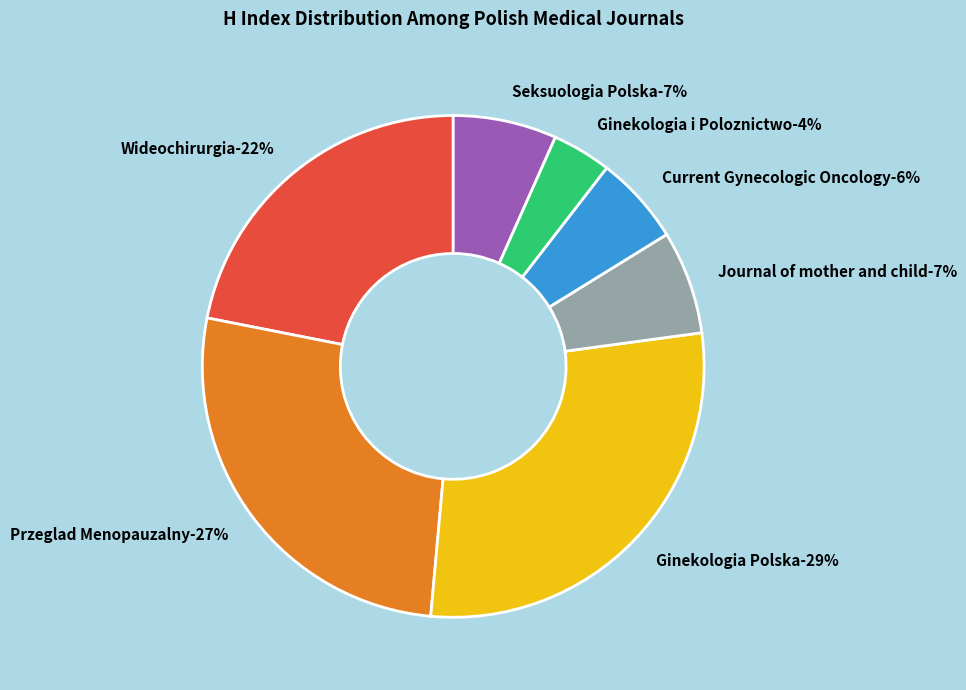

To the nearest percent, what percentage of the pie is Seksuologia Polska?

7%